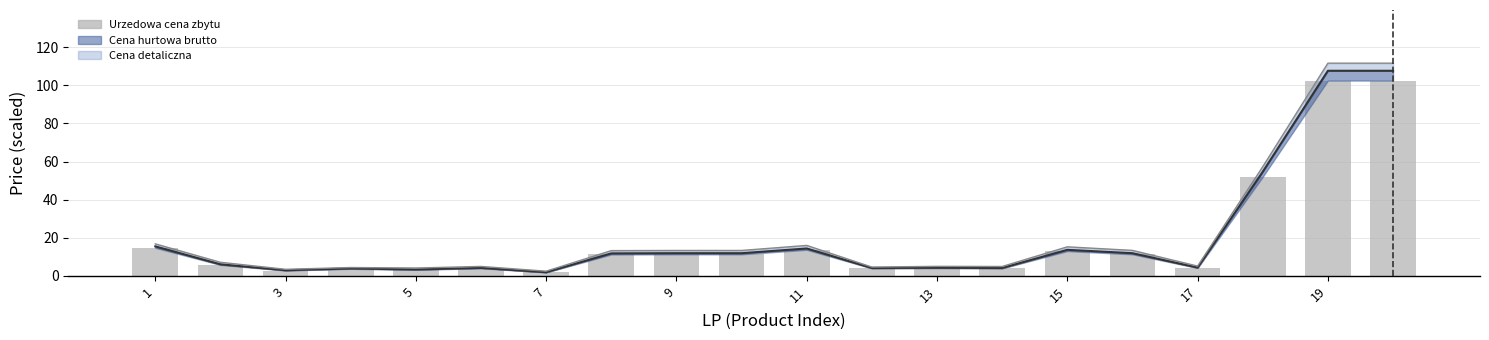

What is the ratio of the value at 7 to the value at 3?

0.6